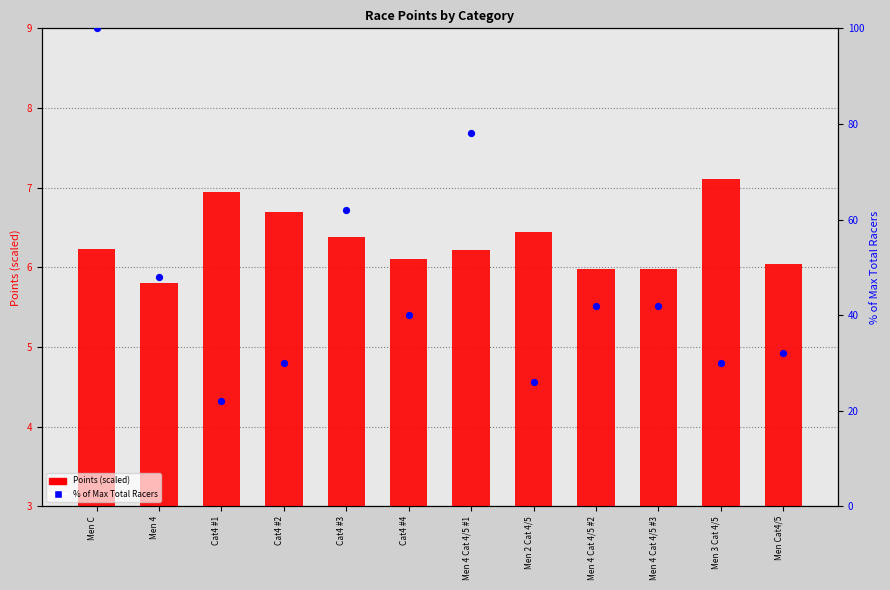

At which category is the sum across all series the highest?

Men C